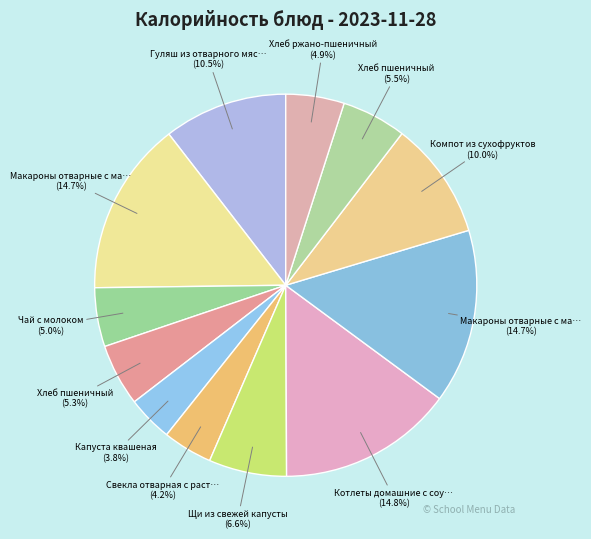

Count the number of slices in the pie.

12